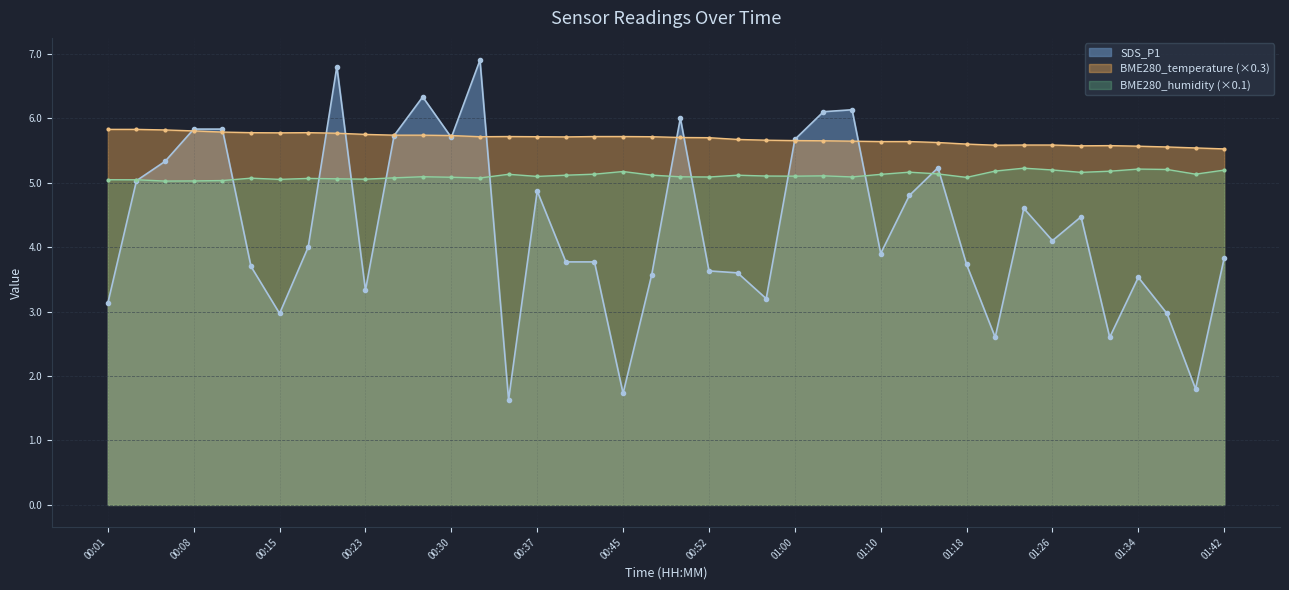

What is the maximum value shown in the chart?

6.9